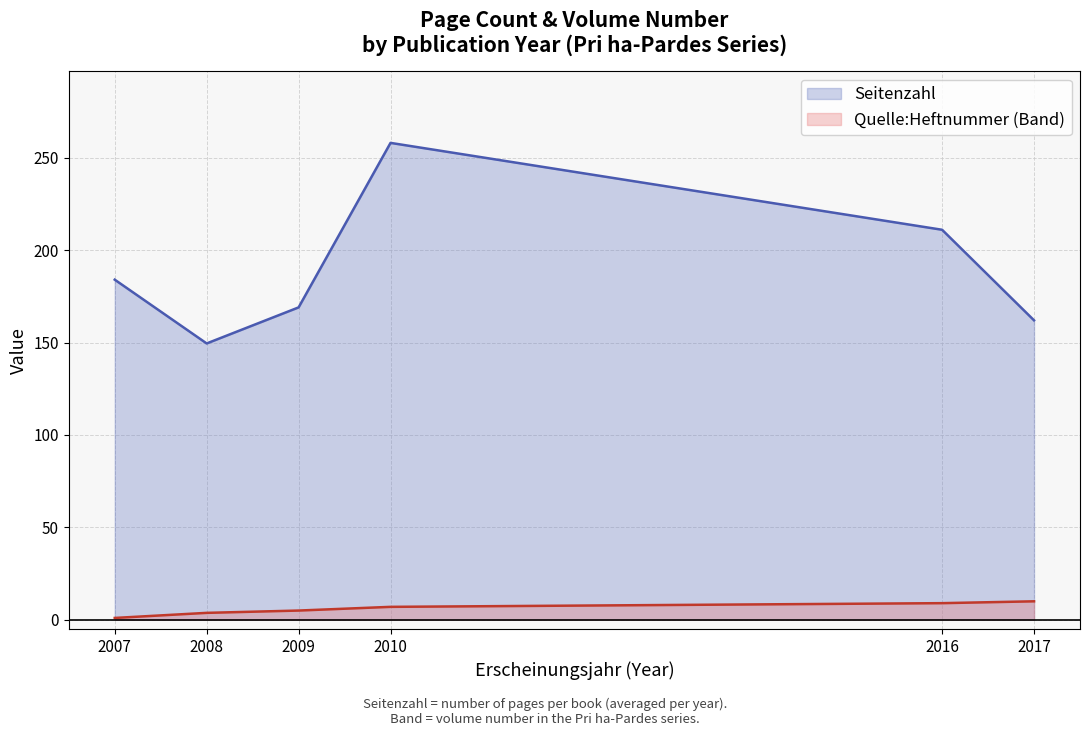

What is the greatest value displayed?

258.0